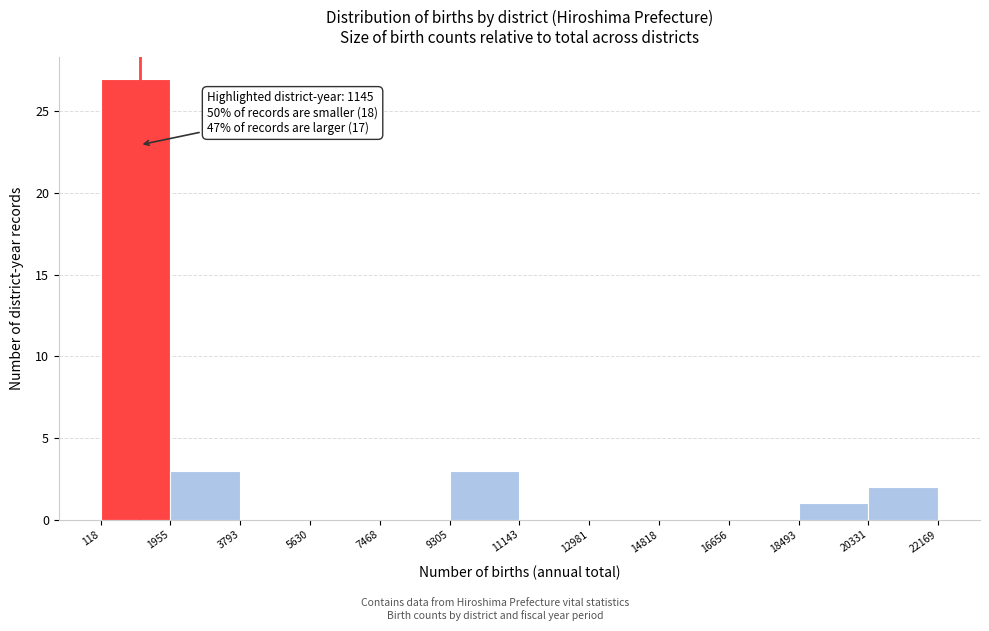

Which range on the x-axis has the tallest bar?

118 to 1955